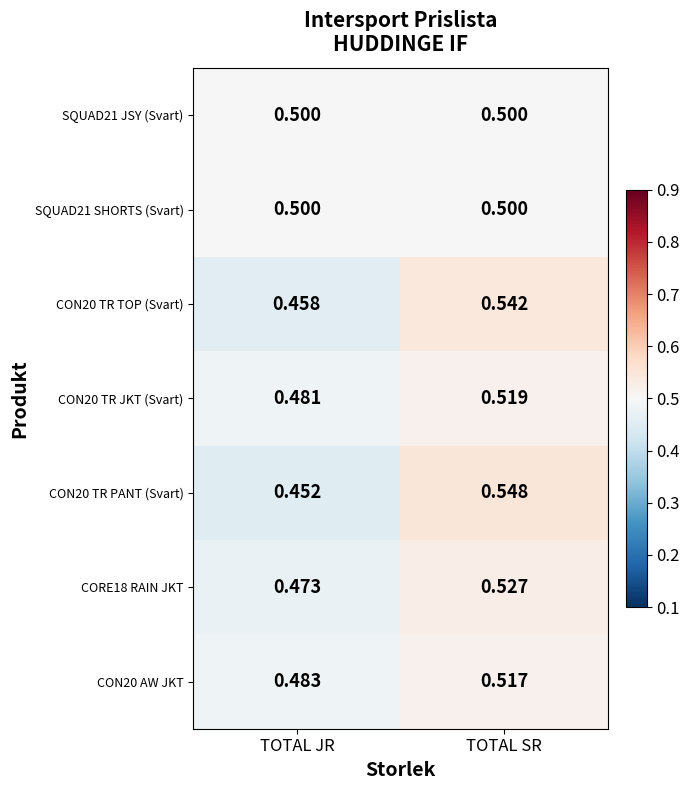

At how many categories does at least one series exceed 0?

2